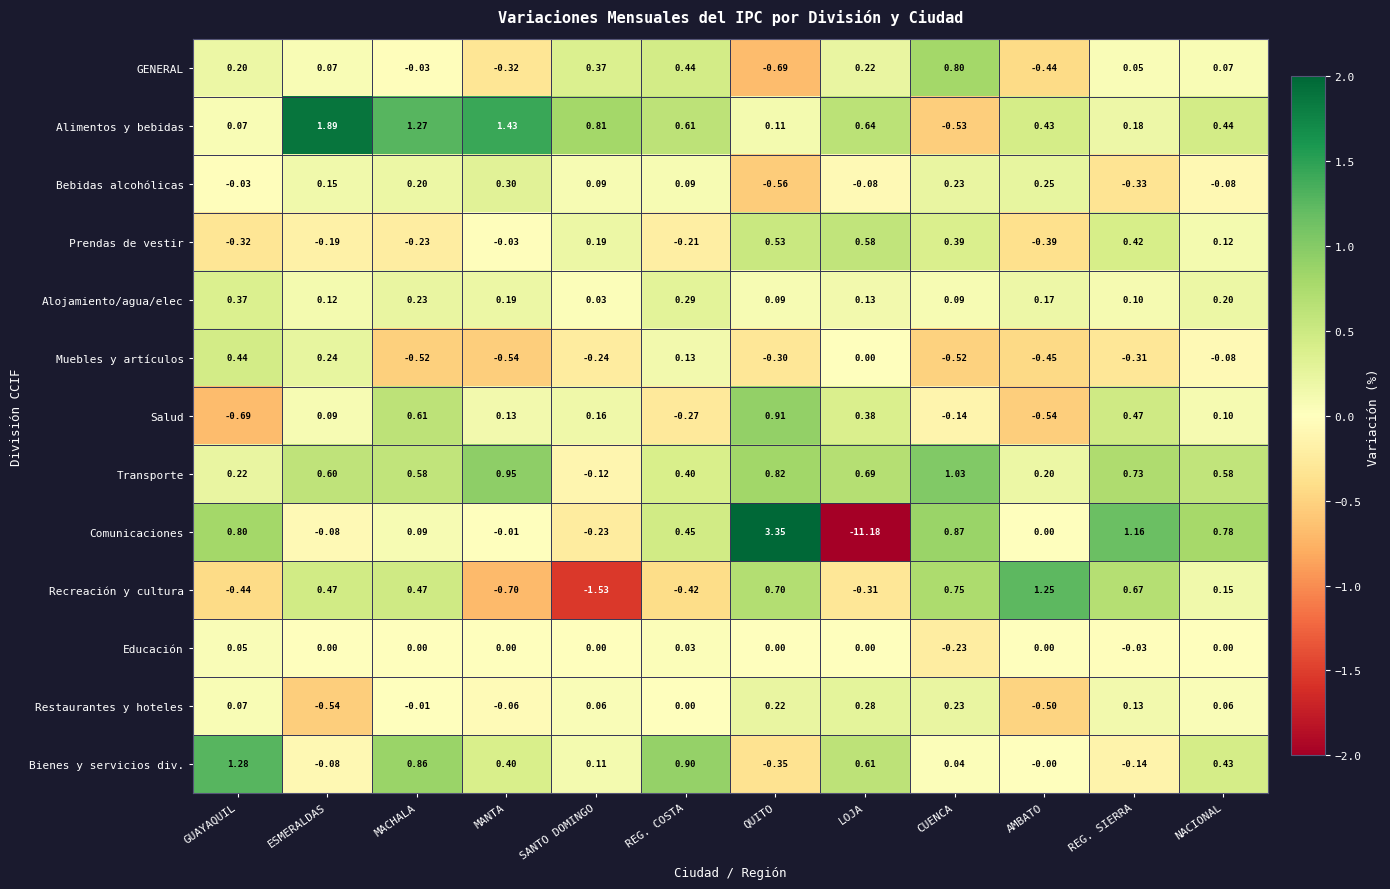

At MANTA, list the series in order from largest to smallest.

Alimentos y bebidas, Transporte, Bienes y servicios div., Bebidas alcohólicas, Alojamiento/agua/elec, Salud, Educación, Comunicaciones, Prendas de vestir, Restaurantes y hoteles, GENERAL, Muebles y artículos, Recreación y cultura